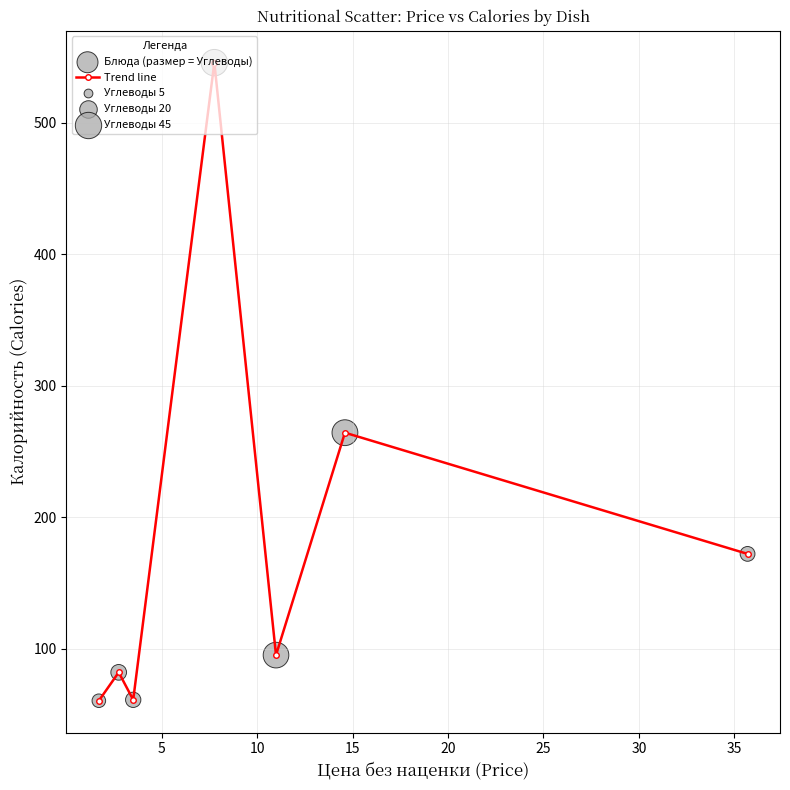

What is the sum of all values?

1280.1